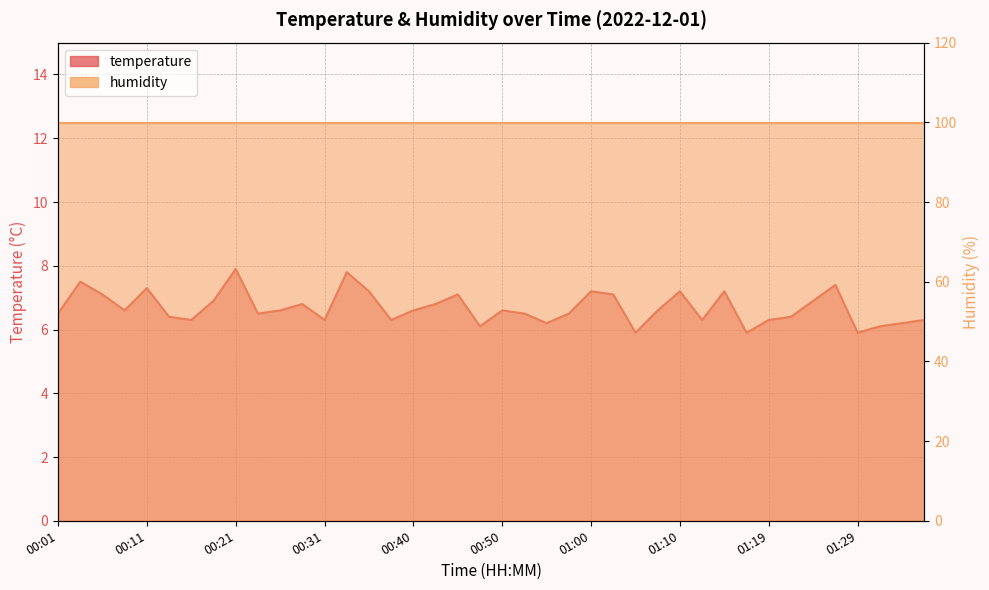

What is the average value?

6.7